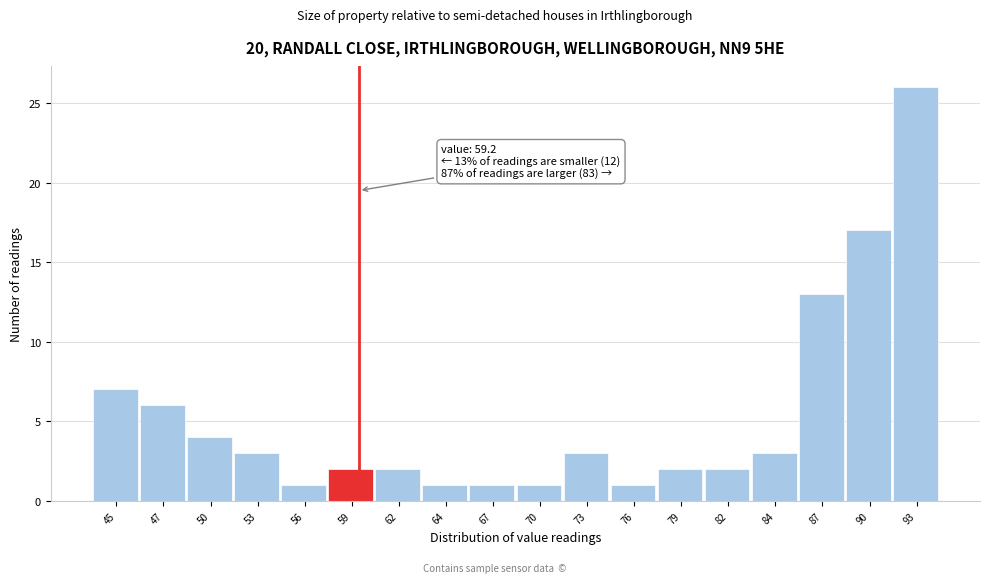

Which range on the x-axis has the tallest bar?

91.55 to 94.40